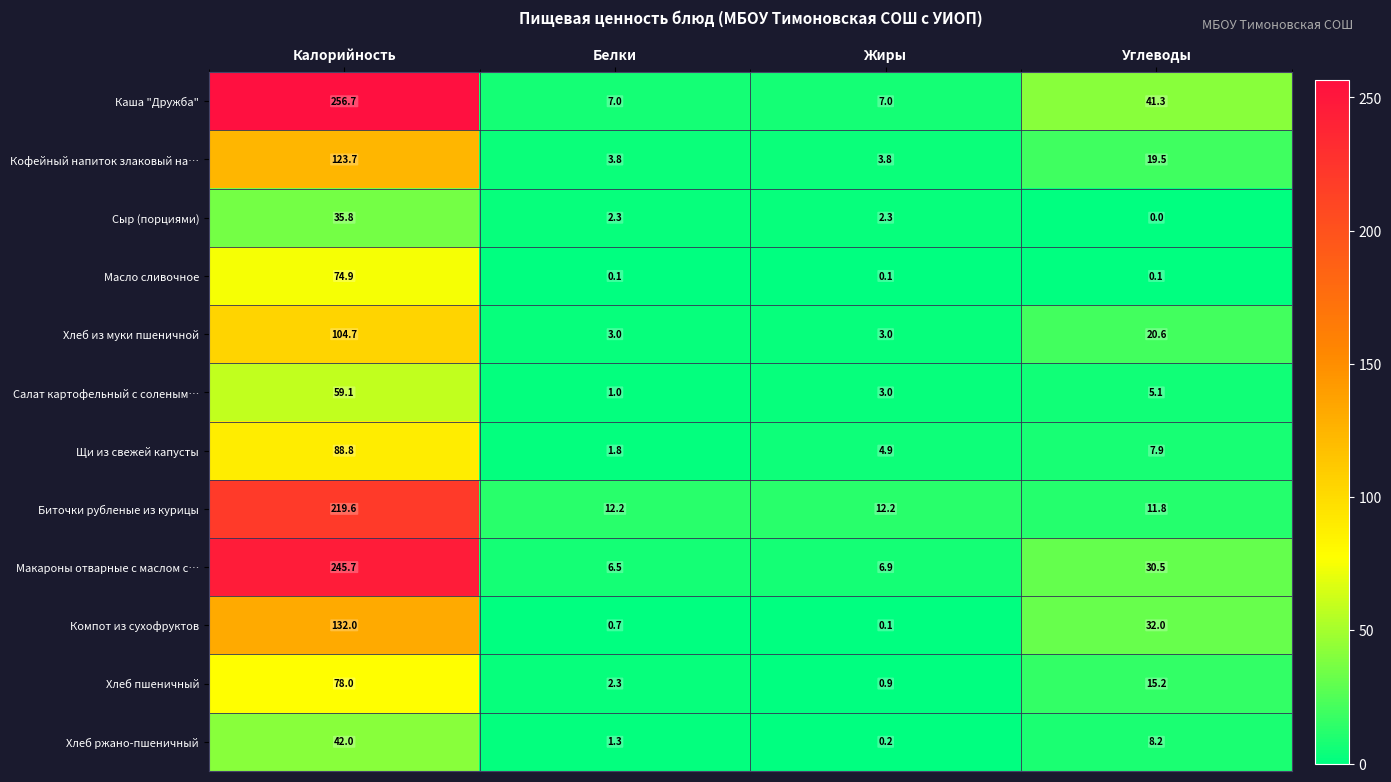

How many data points does each series have?

4